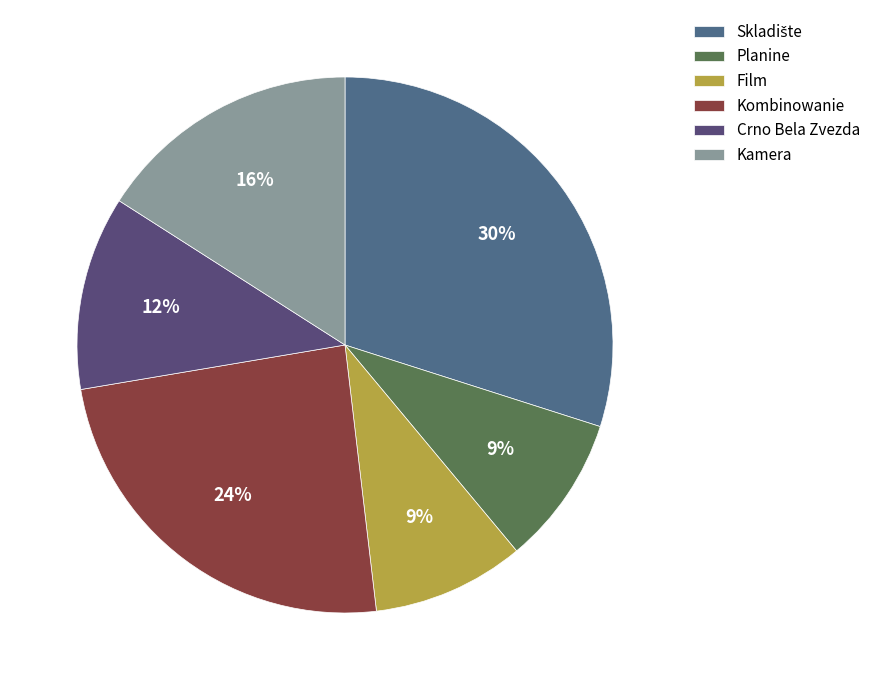

What is the ratio of the value at Kamera to the value at Planine?

1.8